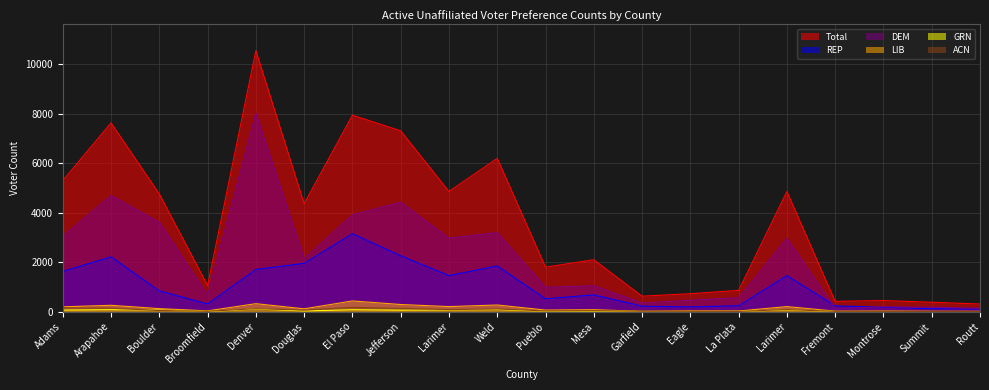

Between El Paso and Douglas, which is larger?

El Paso